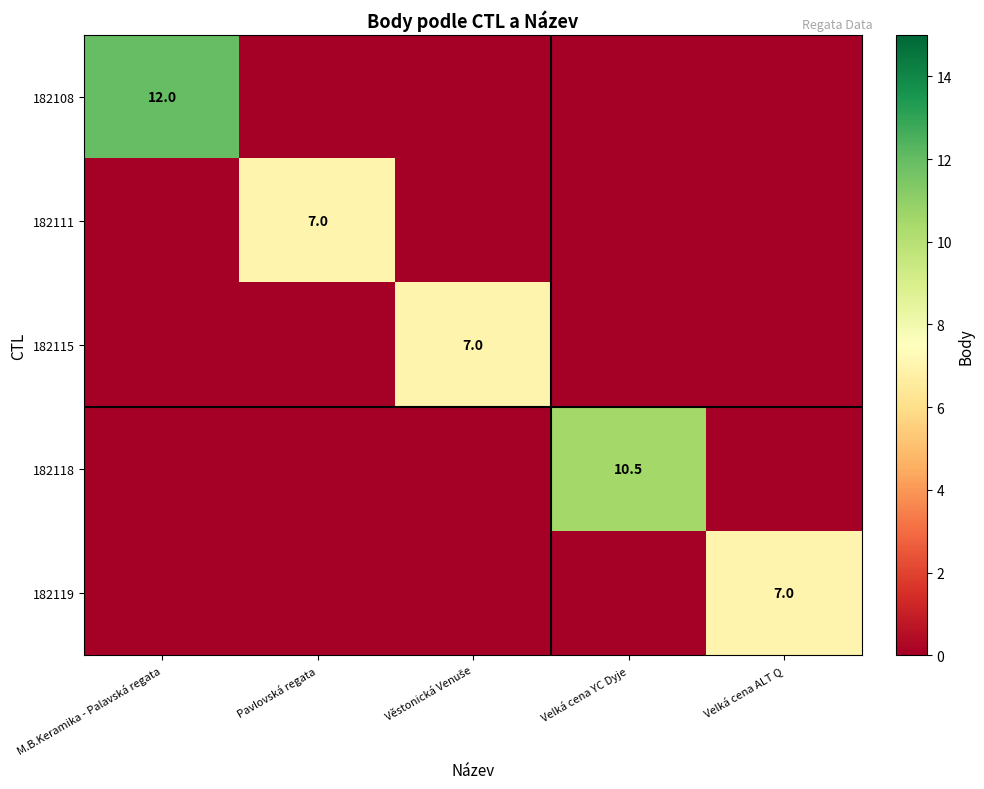

The 182118 series shows 6.2 at Velká cena YC Dyje. True or false?

False